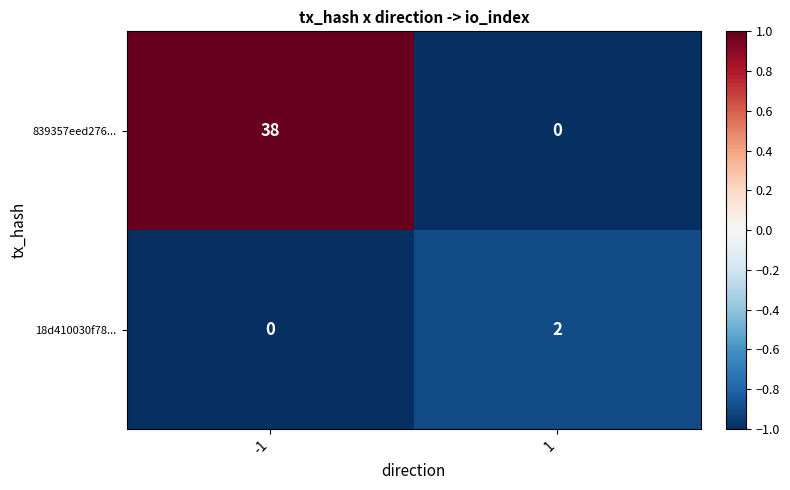

What is the difference between the highest and lowest values at 1?

2